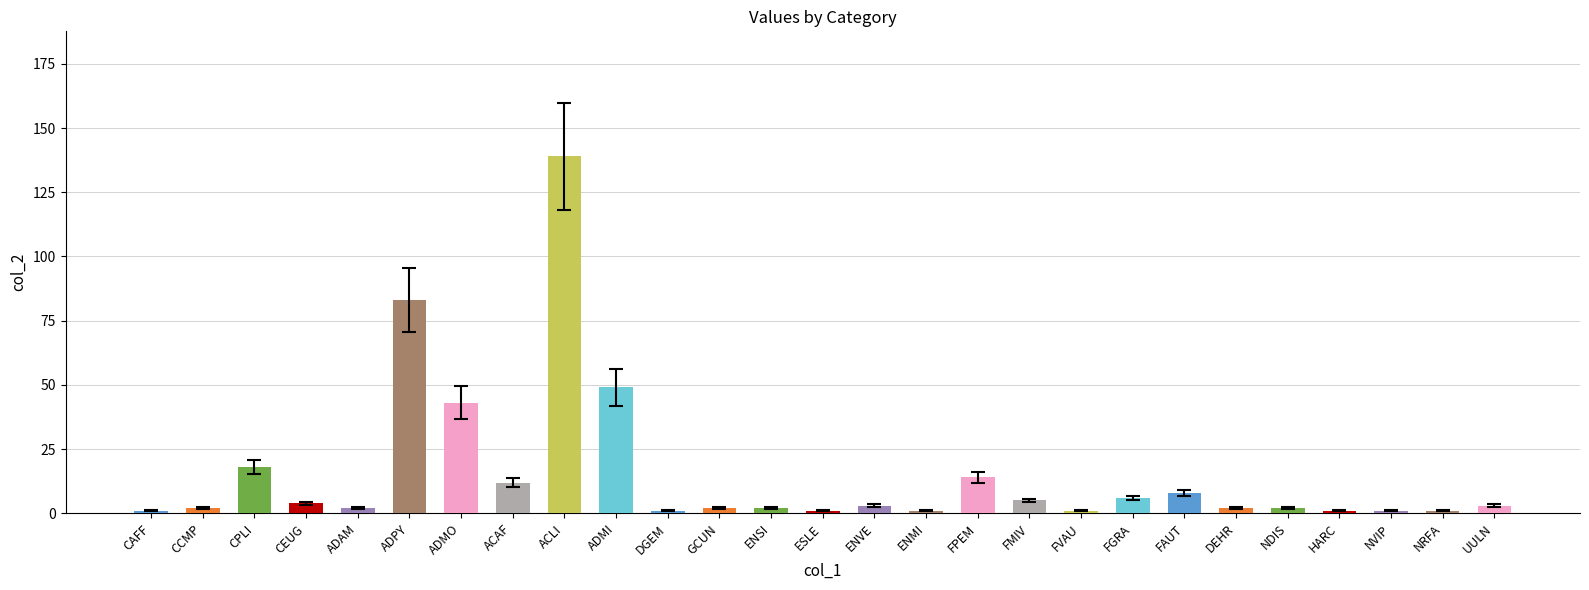

What is the greatest value displayed?

139